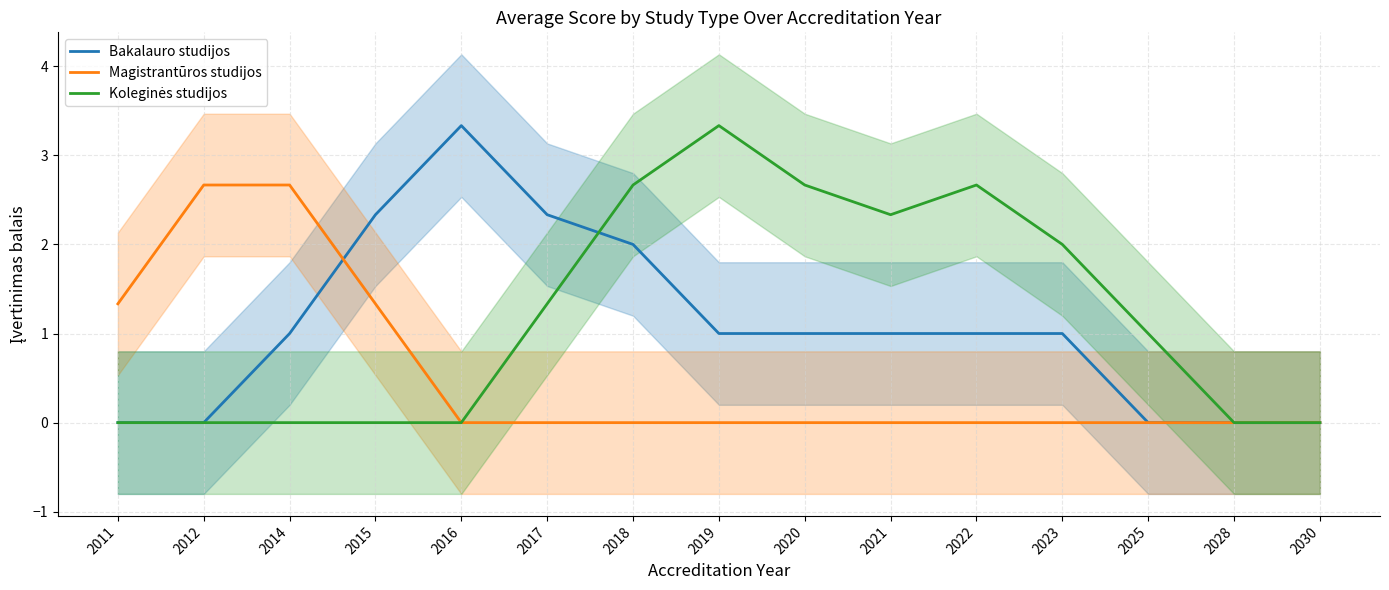

Which series has the largest total across all categories?

Koleginės studijos